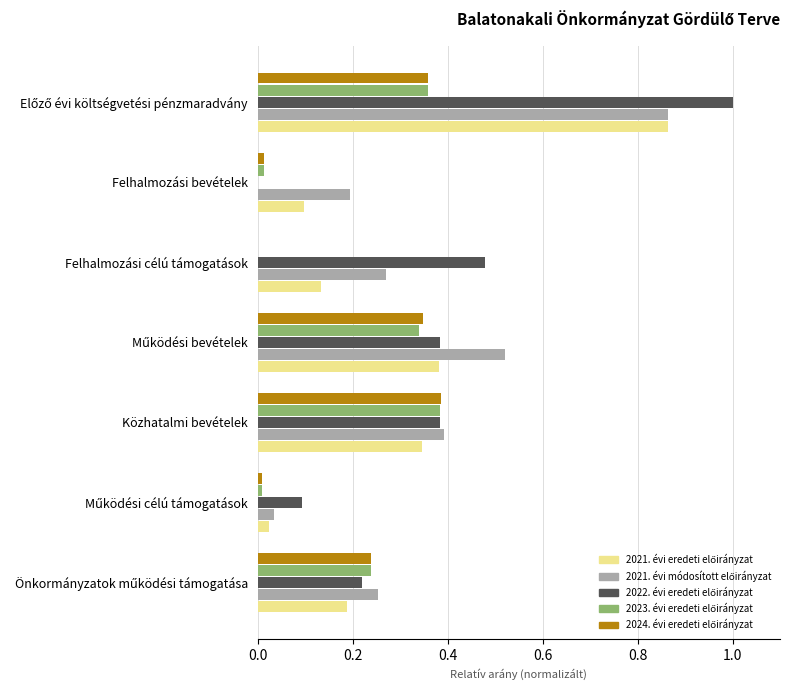

What is the greatest value displayed?

1.0